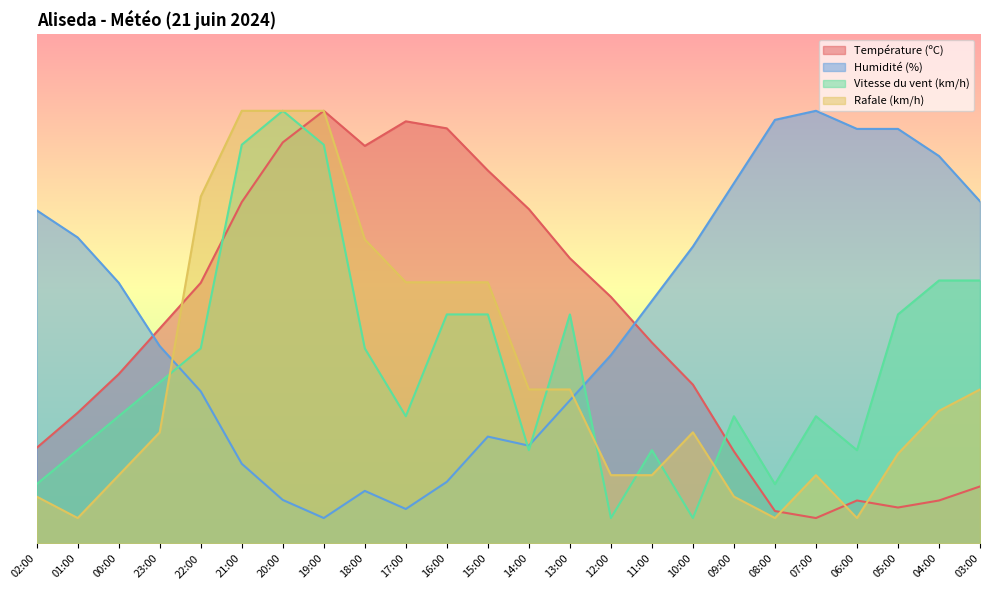

Which series has the largest total across all categories?

Humidité (%)